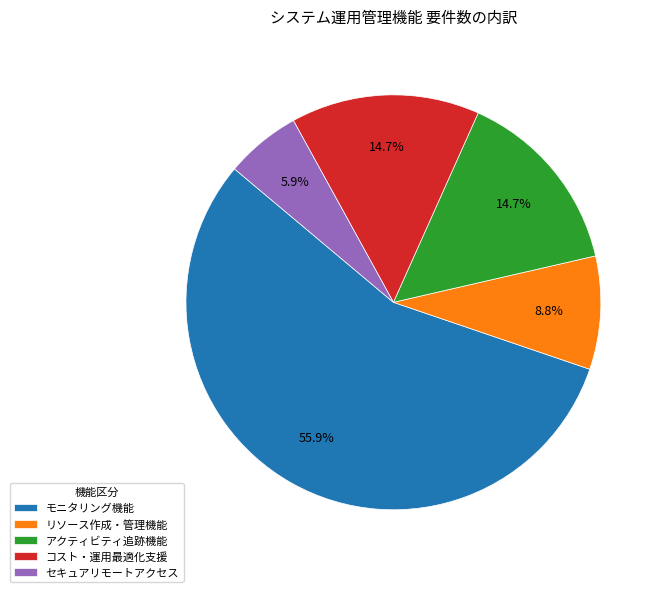

Which has a higher value, モニタリング機能 or セキュアリモートアクセス?

モニタリング機能